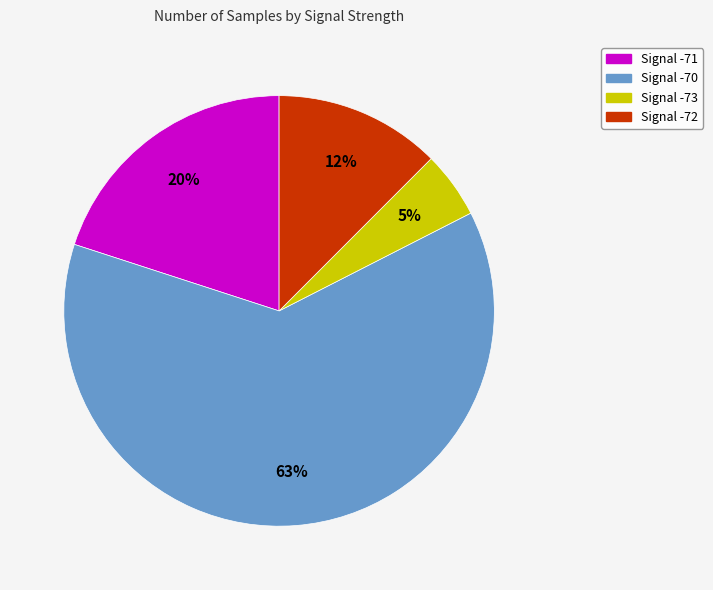

Is there any slice that represents more than half of the pie?

Yes